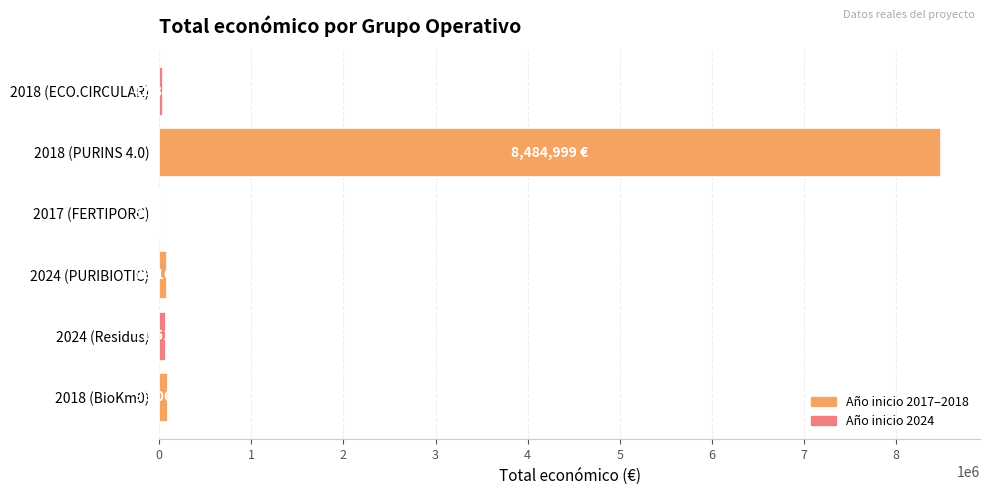

The chart shows a value of 98068 at 2018 (BioKm0). True or false?

True